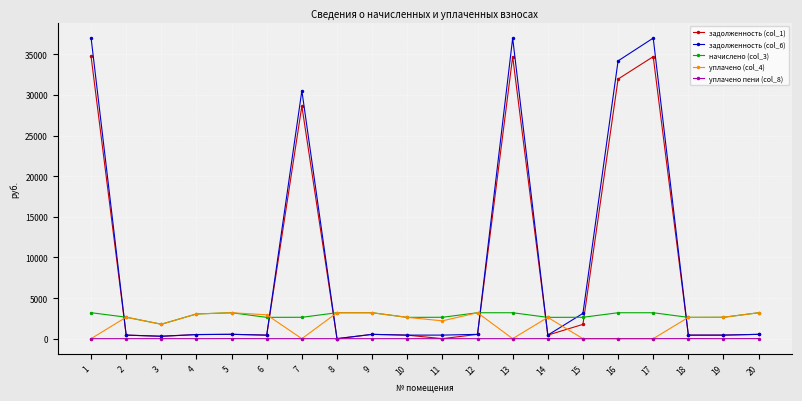

How many distinct data groups are displayed?

5